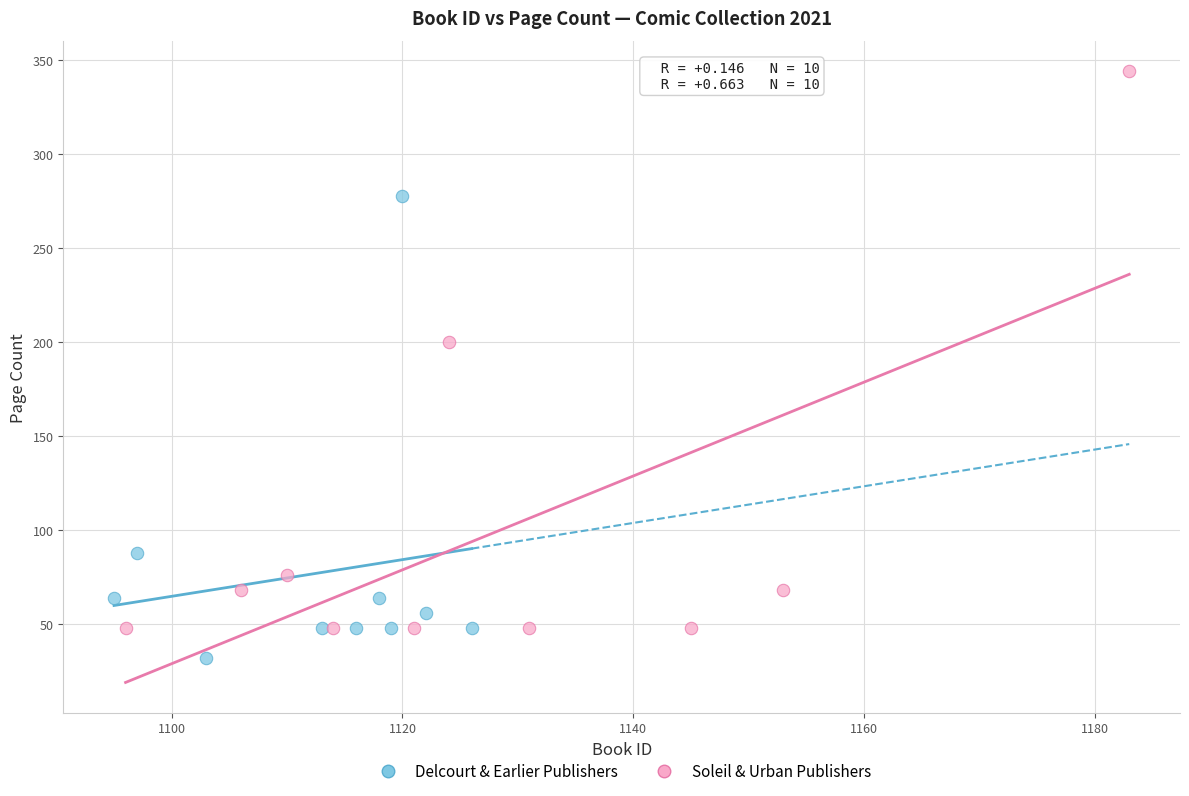

What are all the series names shown in the legend?

Delcourt & Earlier Publishers, Soleil & Urban Publishers